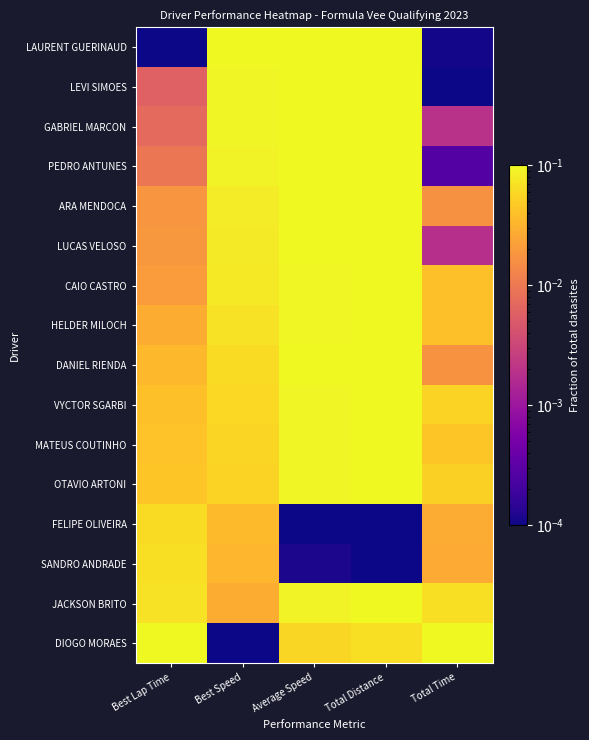

What is the total value across all series at Best Speed?

1.0